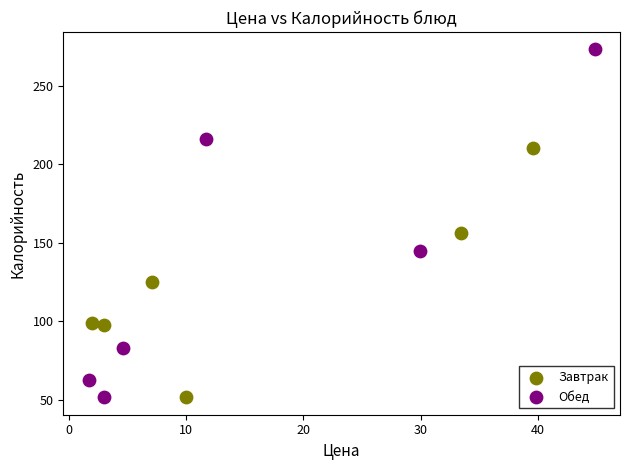

Which series contains the highest Y value?

Обед